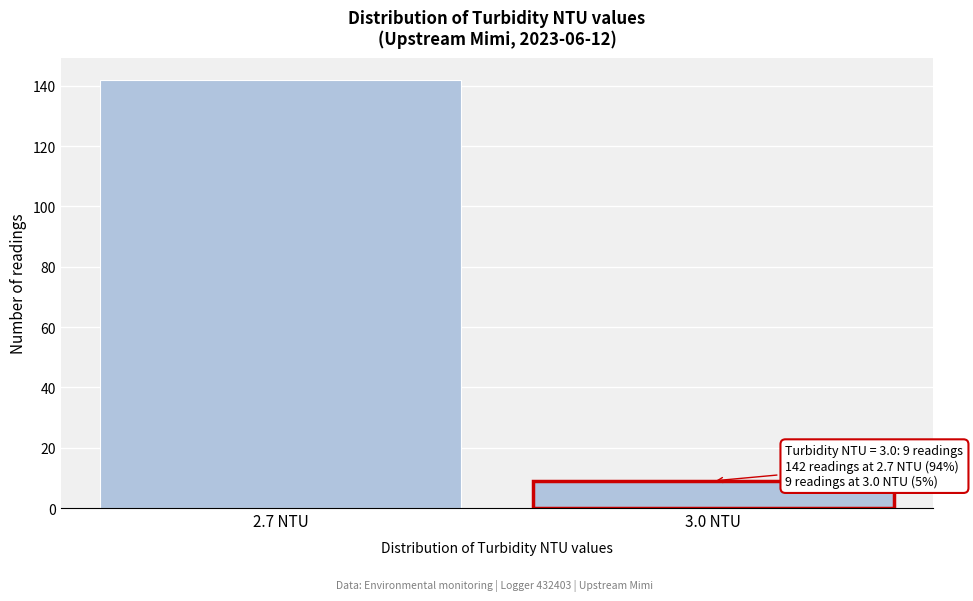

Reading right to left, extract all data points from this chart.

3.0 NTU=9	2.7 NTU=142